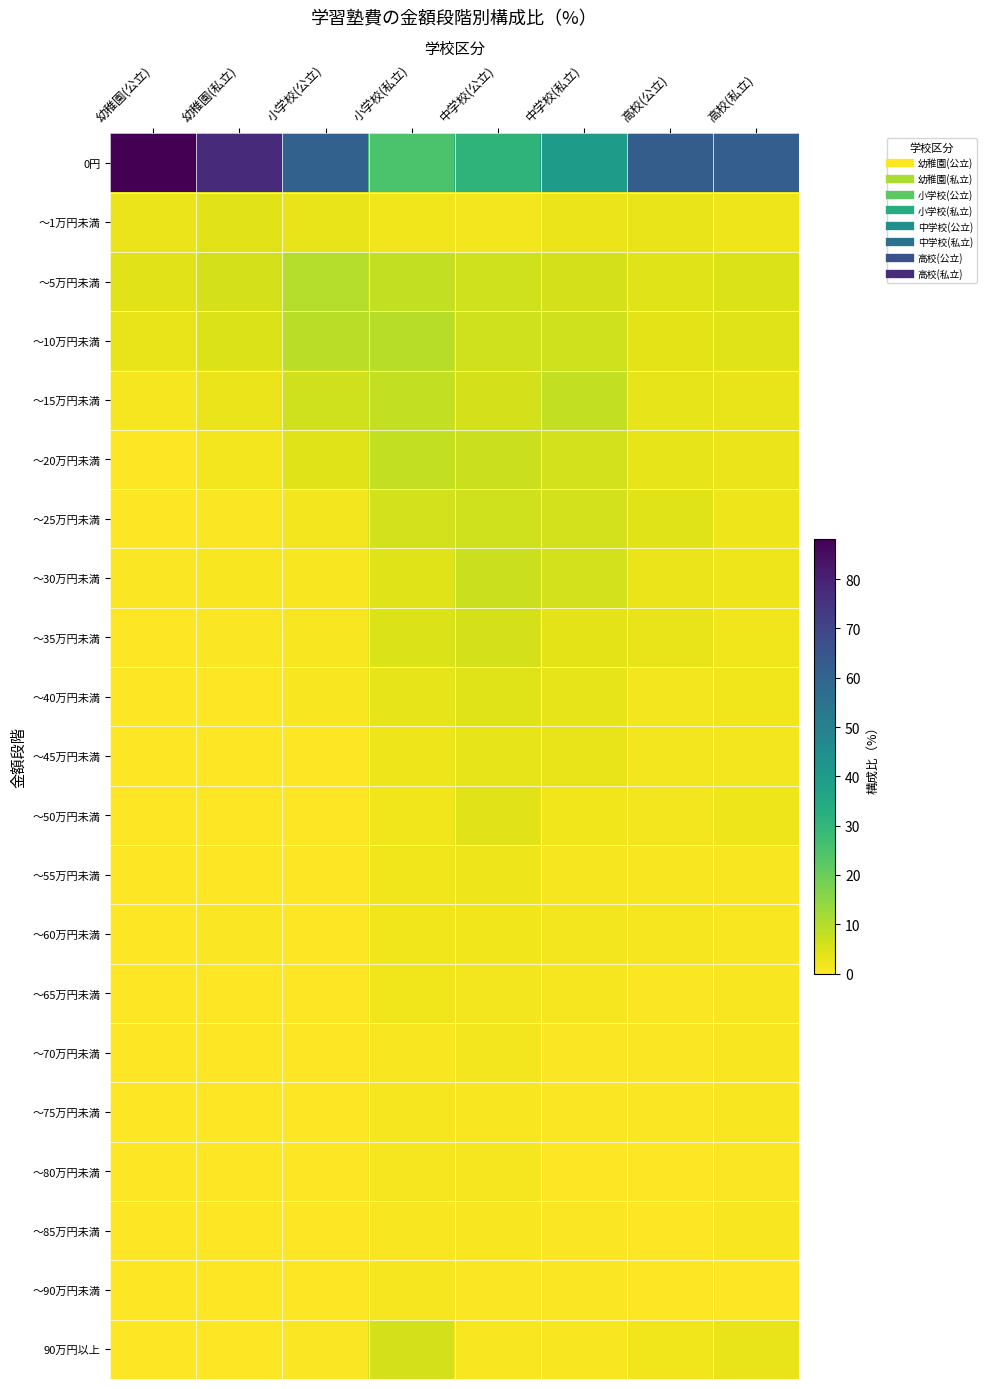

What is the total value across all series at 幼稚園(公立)?

100.0